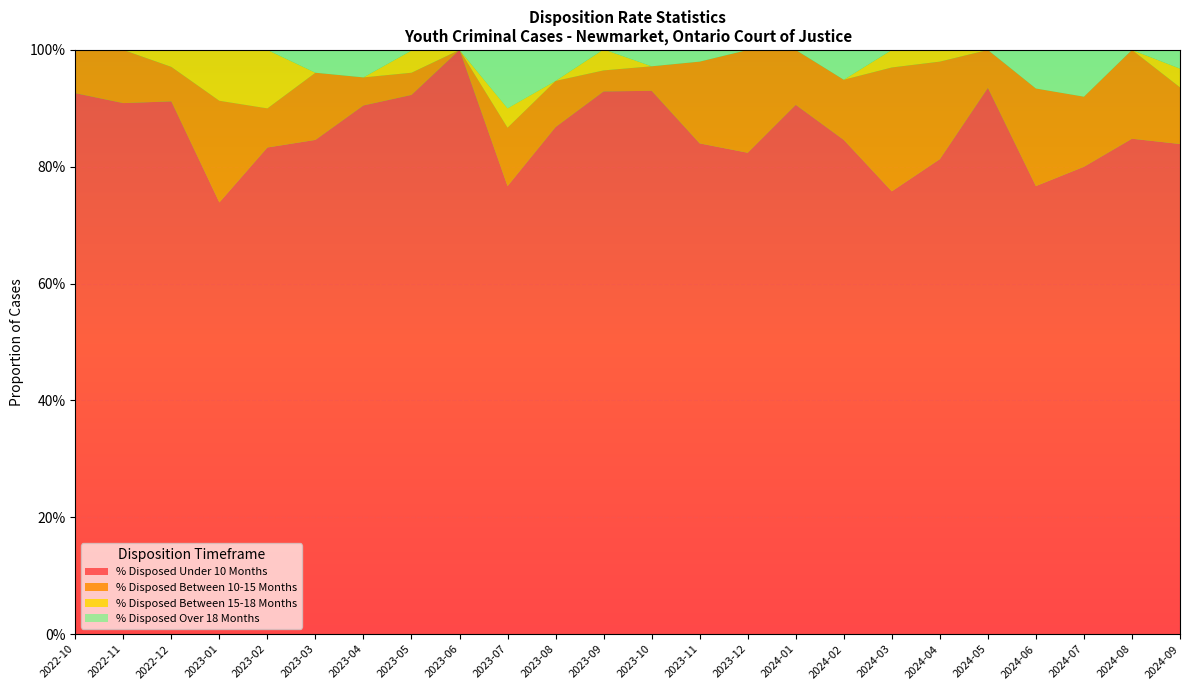

Reading right to left, extract all data points from this chart.

% Disposed Under 10 Months: 2024-09=0.8	2024-08=0.8	2024-07=0.8	2024-06=0.8	2024-05=0.9	2024-04=0.8	2024-03=0.8	2024-02=0.8	2024-01=0.9	2023-12=0.8	2023-11=0.8	2023-10=0.9	2023-09=0.9	2023-08=0.9	2023-07=0.8	2023-06=1.0	2023-05=0.9	2023-04=0.9	2023-03=0.8	2023-02=0.8	2023-01=0.7	2022-12=0.9	2022-11=0.9	2022-10=0.9
% Disposed Between 10-15 Months: 2024-09=0.1	2024-08=0.2	2024-07=0.1	2024-06=0.2	2024-05=0.1	2024-04=0.2	2024-03=0.2	2024-02=0.1	2024-01=0.1	2023-12=0.2	2023-11=0.1	2023-10=0.0	2023-09=0.0	2023-08=0.1	2023-07=0.1	2023-06=0.0	2023-05=0.0	2023-04=0.0	2023-03=0.1	2023-02=0.1	2023-01=0.2	2022-12=0.1	2022-11=0.1	2022-10=0.1
% Disposed Between 15-18 Months: 2024-09=0.0	2024-08=0.0	2024-07=0.0	2024-06=0.0	2024-05=0.0	2024-04=0.0	2024-03=0.0	2024-02=0.0	2024-01=0.0	2023-12=0.0	2023-11=0.0	2023-10=0.0	2023-09=0.0	2023-08=0.0	2023-07=0.0	2023-06=0.0	2023-05=0.0	2023-04=0.0	2023-03=0.0	2023-02=0.1	2023-01=0.1	2022-12=0.0	2022-11=0.0	2022-10=0.0
% Disposed Over 18 Months: 2024-09=0.0	2024-08=0.0	2024-07=0.1	2024-06=0.1	2024-05=0.0	2024-04=0.0	2024-03=0.0	2024-02=0.1	2024-01=0.0	2023-12=0.0	2023-11=0.0	2023-10=0.0	2023-09=0.0	2023-08=0.1	2023-07=0.1	2023-06=0.0	2023-05=0.0	2023-04=0.0	2023-03=0.0	2023-02=0.0	2023-01=0.0	2022-12=0.0	2022-11=0.0	2022-10=0.0